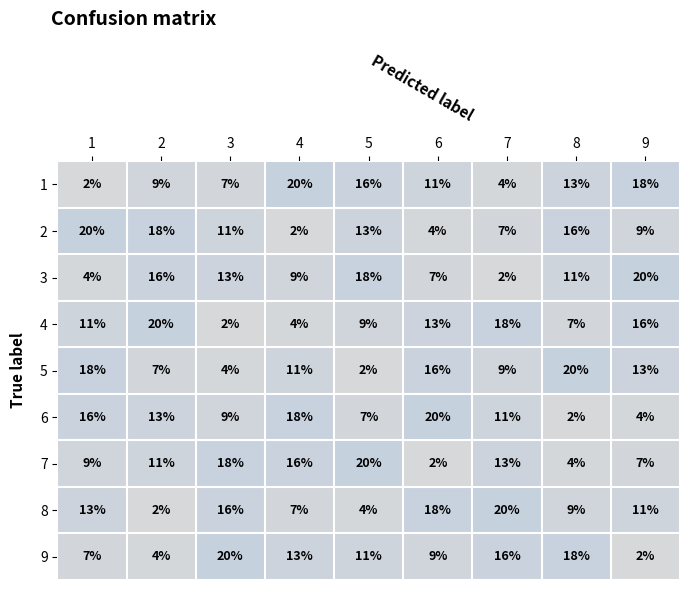

Is the value of 3 at 3 greater than the value of 4 at 8?

Yes